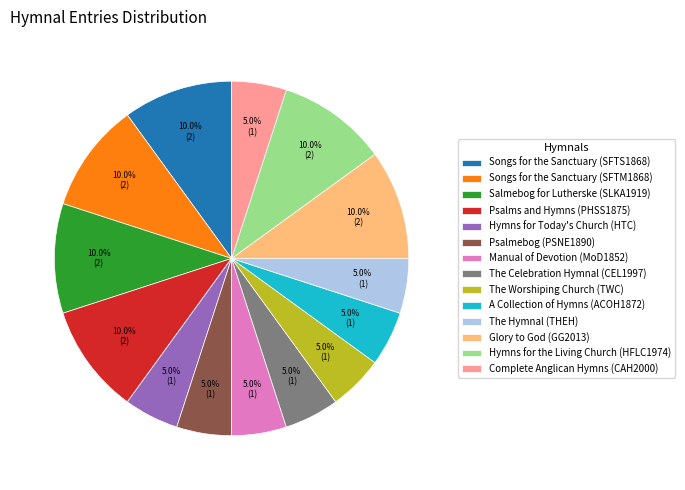

To the nearest percent, what is the difference between the The Hymnal (THEH) and Glory to God (GG2013) slice percentages?

5%